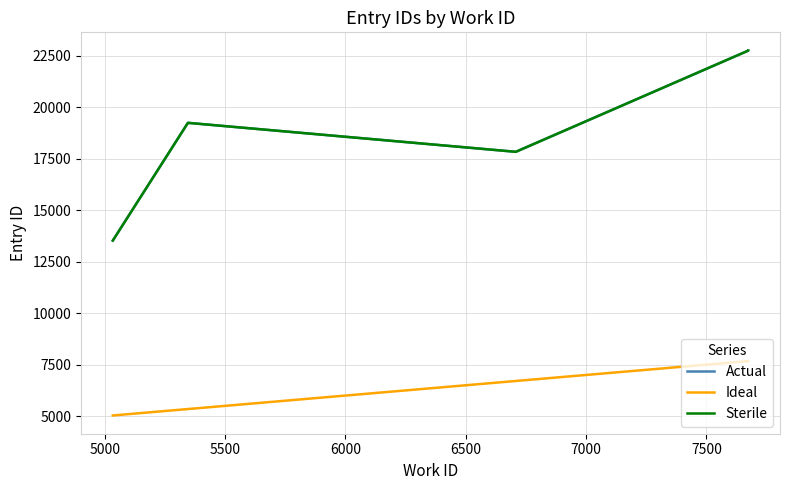

In Actual, how many points are higher than both neighbors (excluding endpoints)?

1